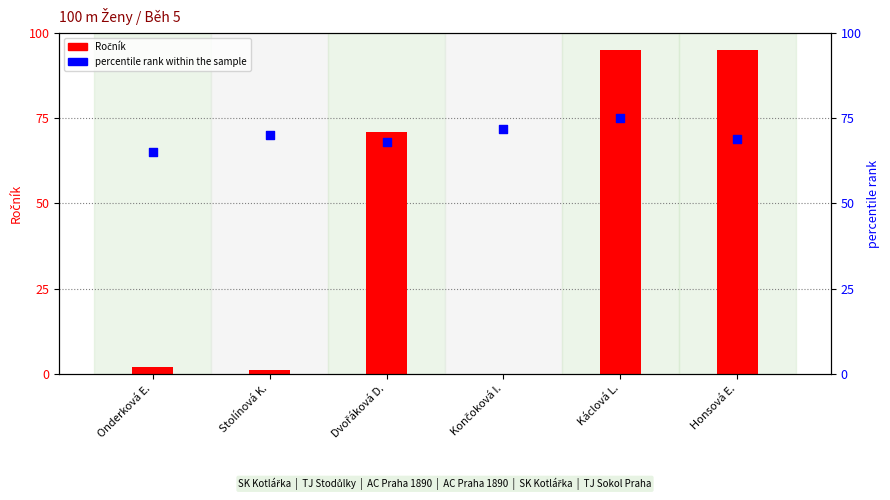

What is the total value across all series at Onderková E.?

67